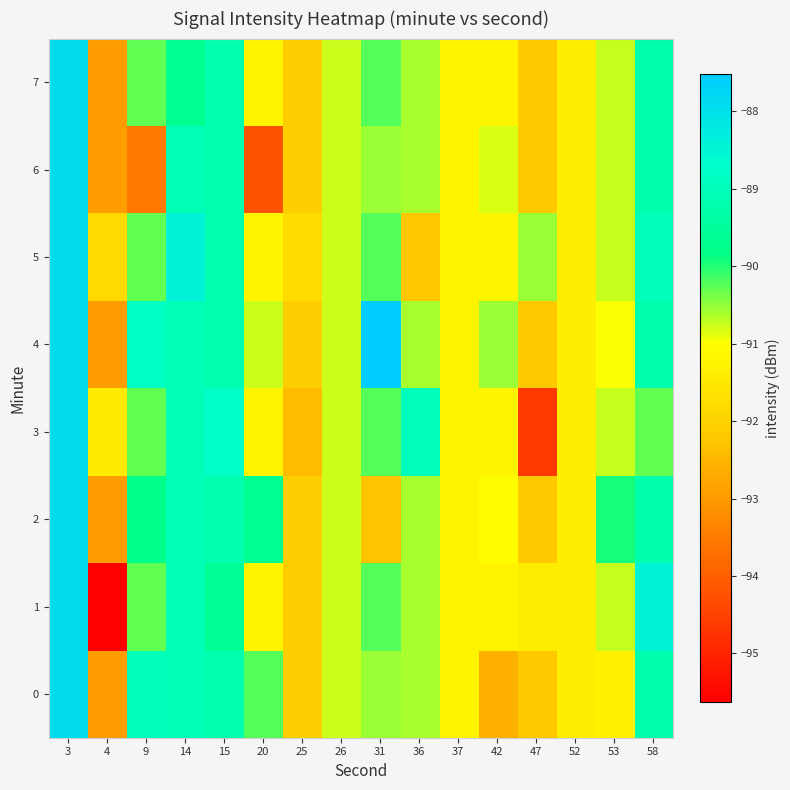

Count the number of categories in the chart.

16